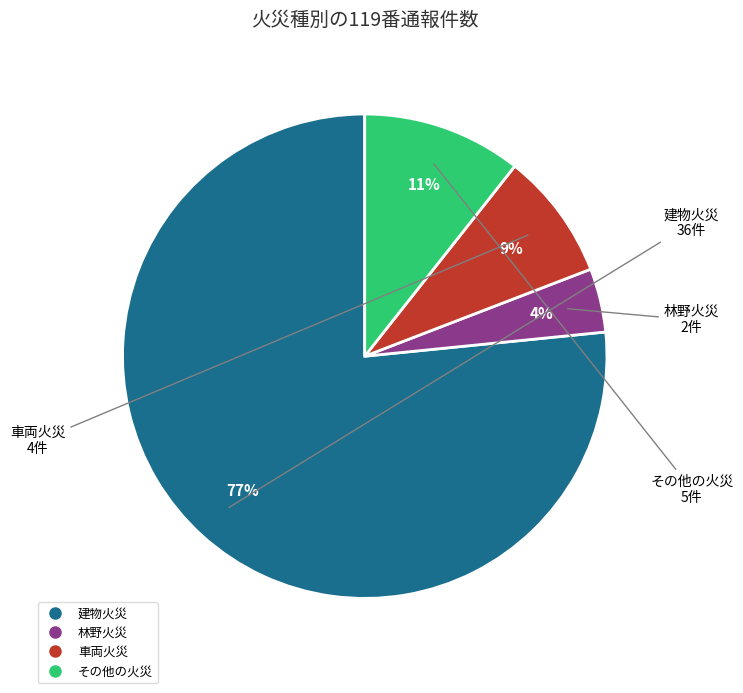

Which has a higher value, 建物火災 or 林野火災?

建物火災